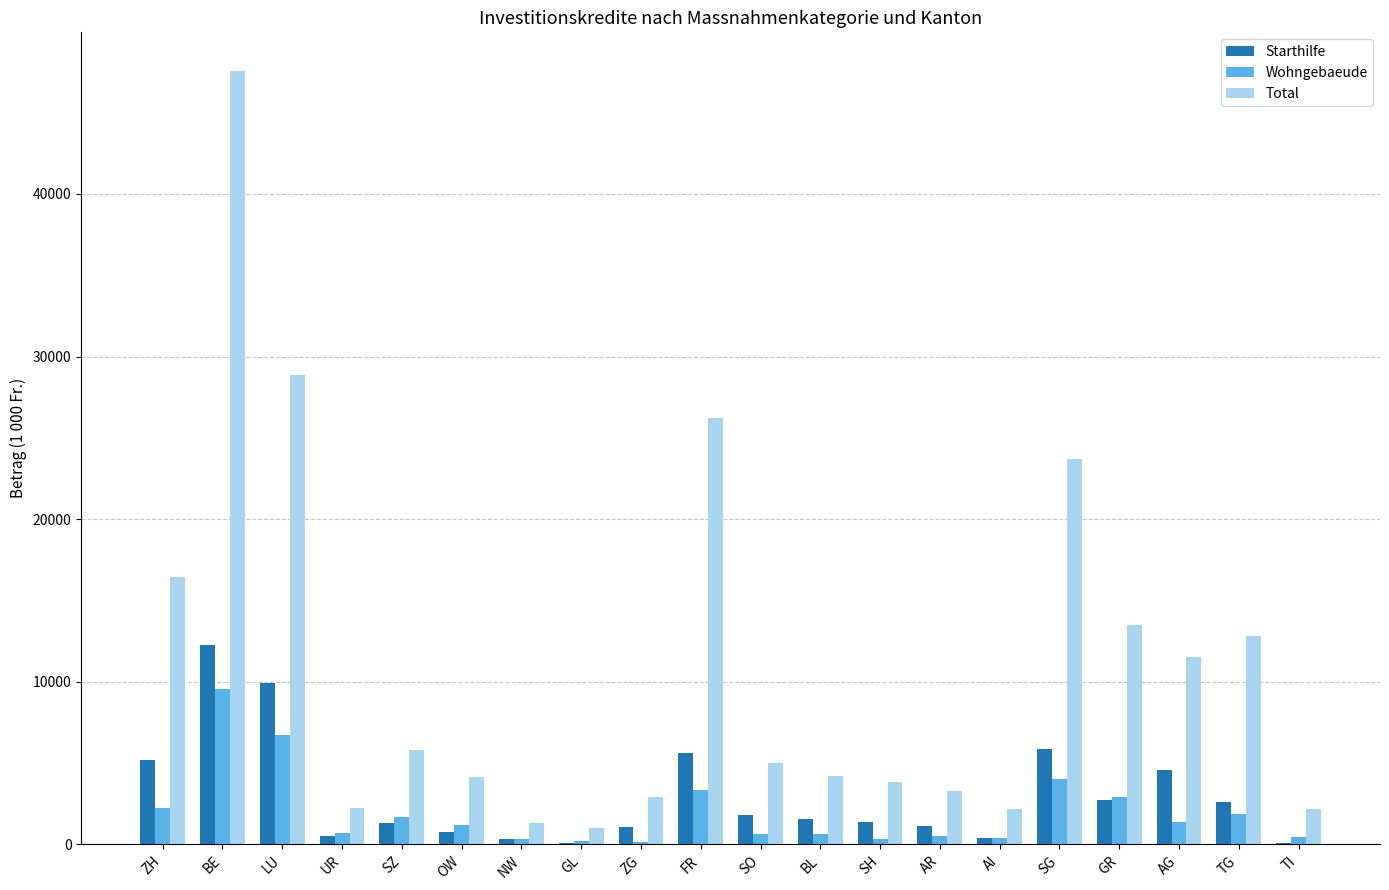

Which series changed the most between BL and GR?

Total